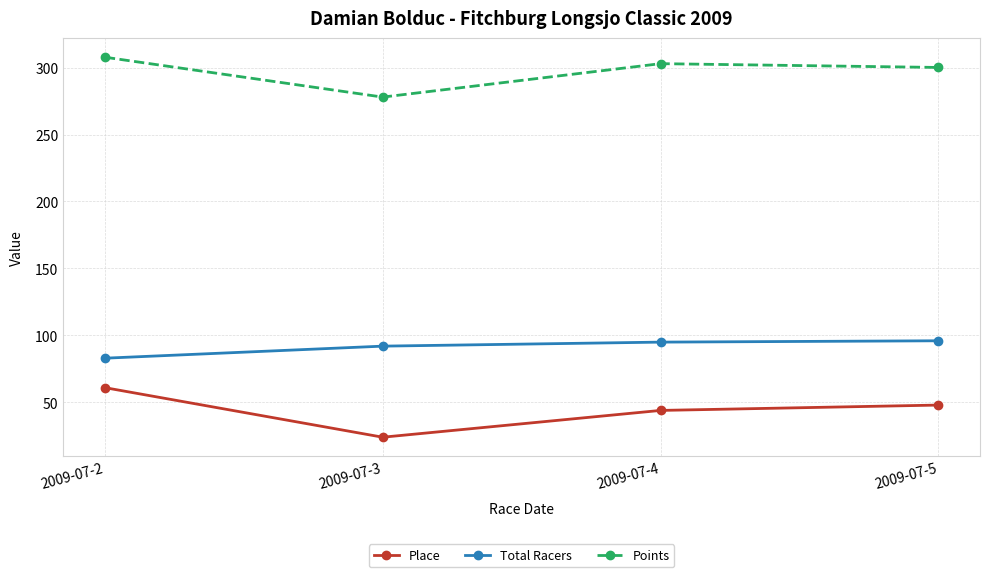

Does the chart have visible grid lines?

Yes